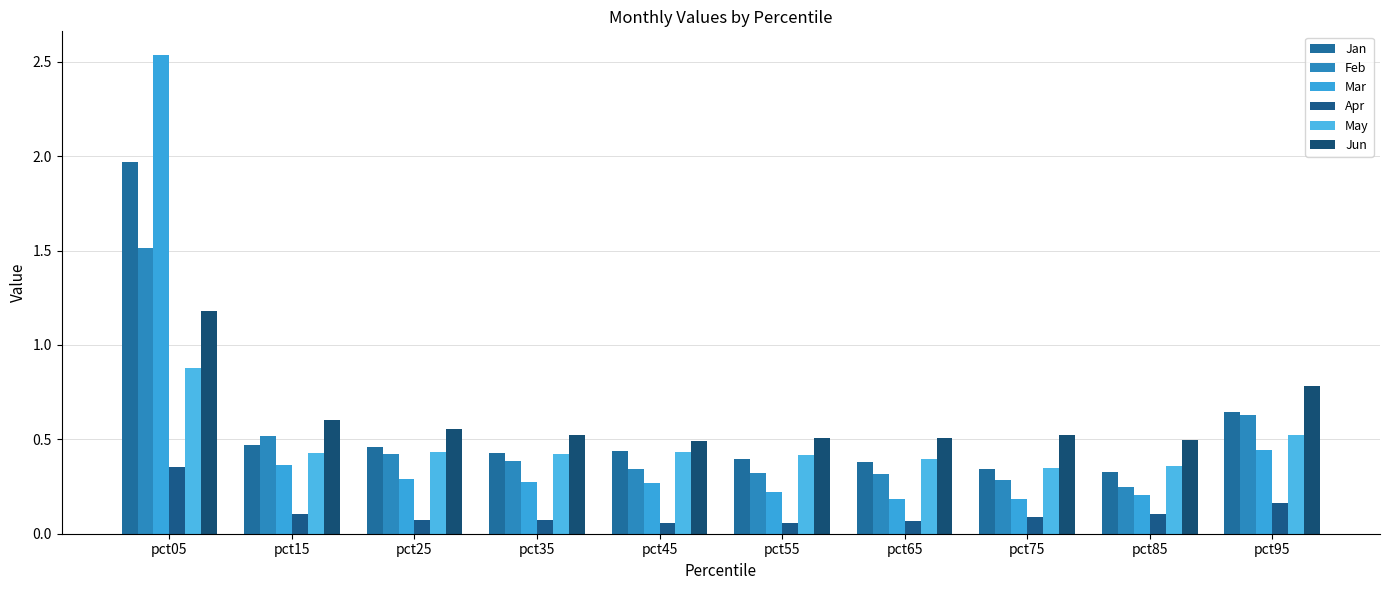

How many groups of bars are there?

10